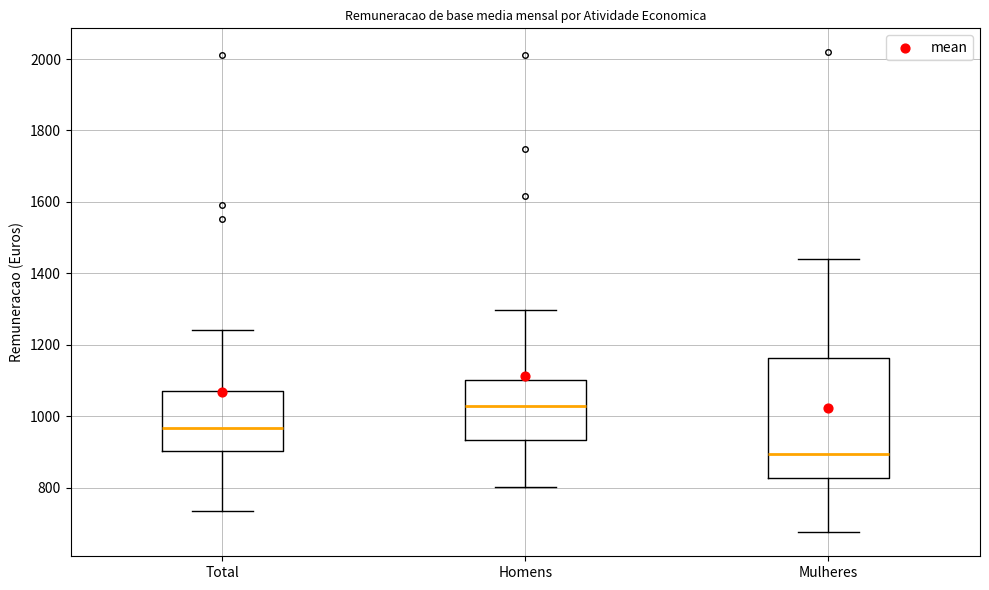

Which box's median line is the lowest?

Mulheres